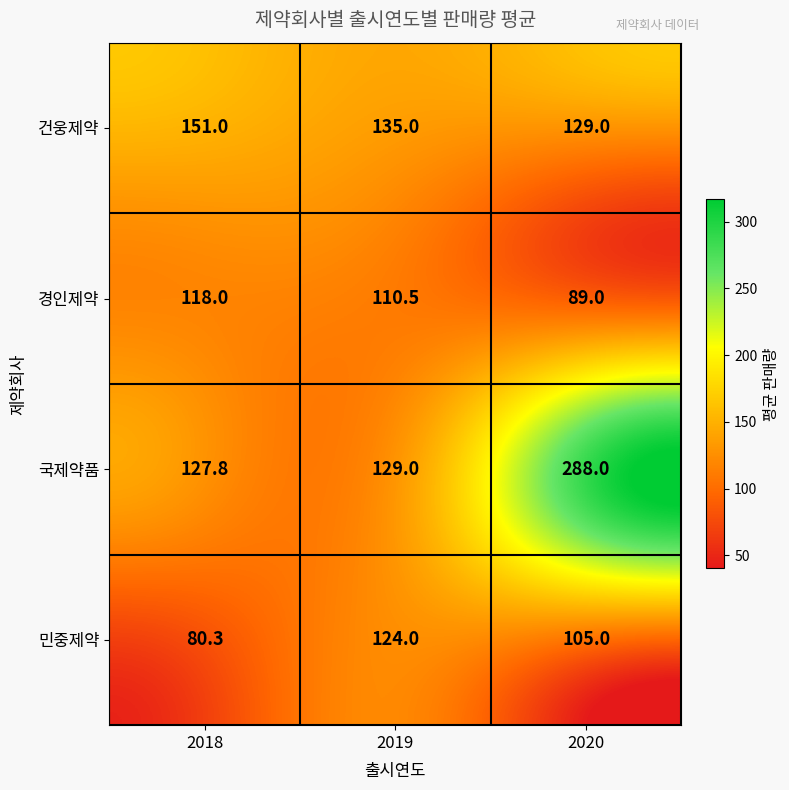

How many data points in 국제약품 are less than 129?

1